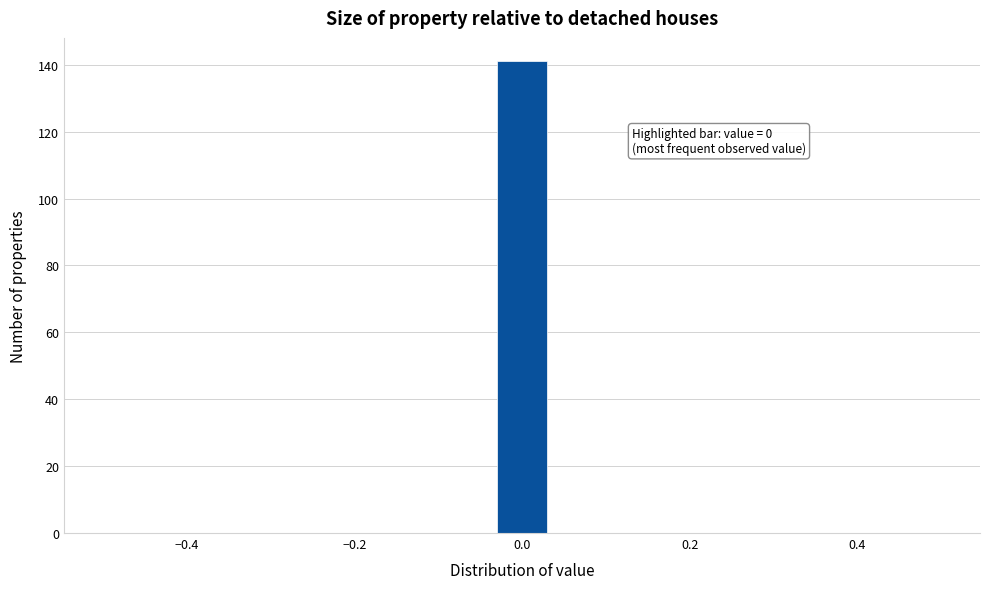

Read against the x-axis, roughly where is the centre of the tallest bar?

0.00